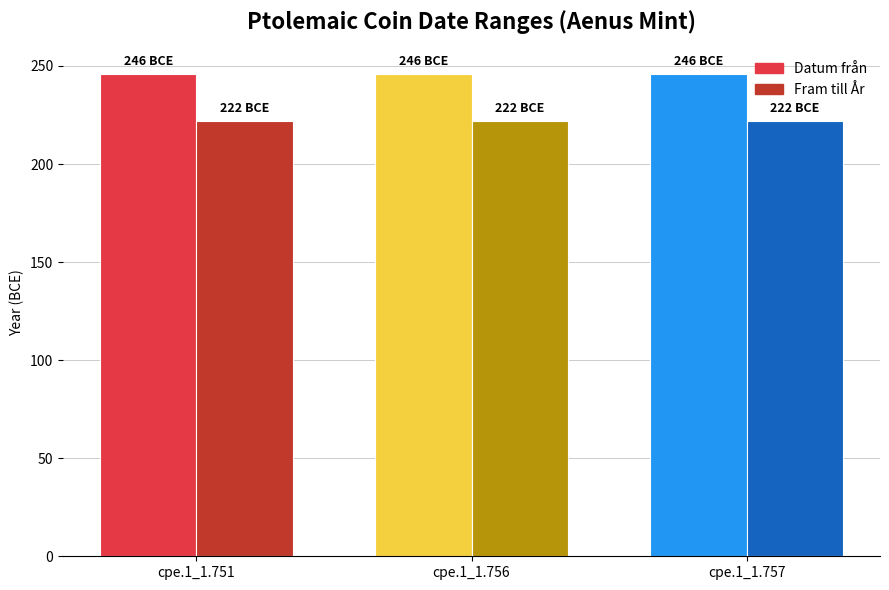

What is the spread (max minus min) of values at cpe.1_1.757?

24